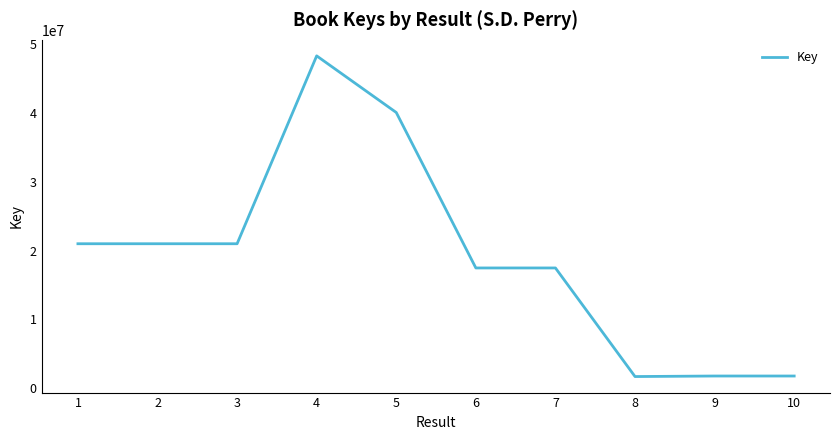

Where does the data first go above 20996060?

1